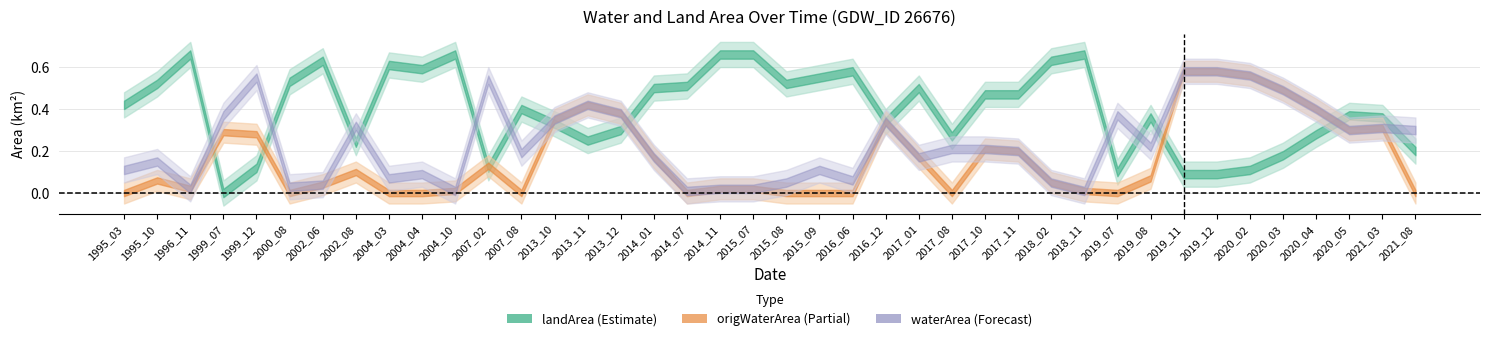

How many lines are shown in the chart?

3